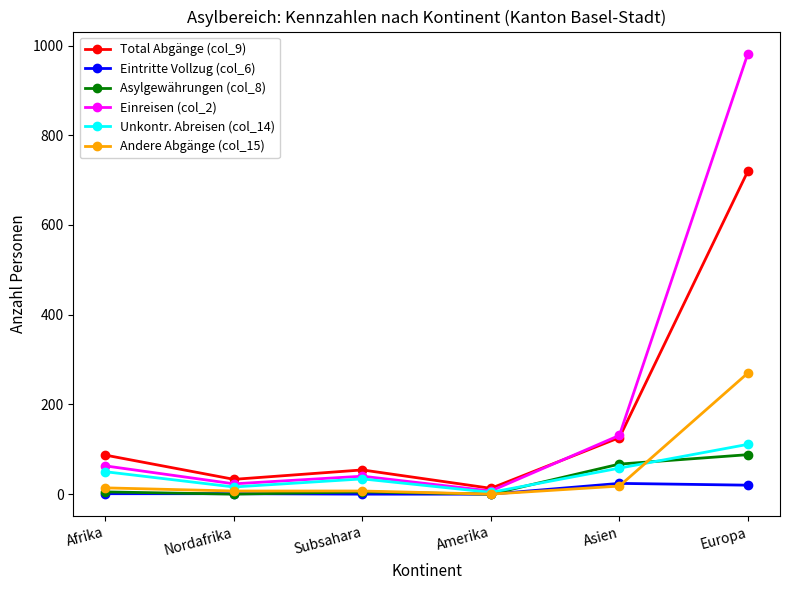

True or false: Total Abgänge (col_9) has a value of 33 at Nordafrika.

True